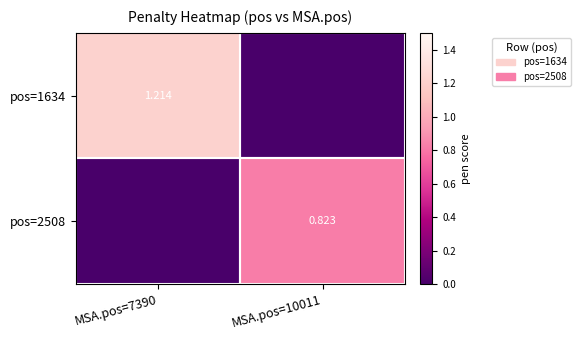

Count the pos=1634 values in the range 0 to 1.

1